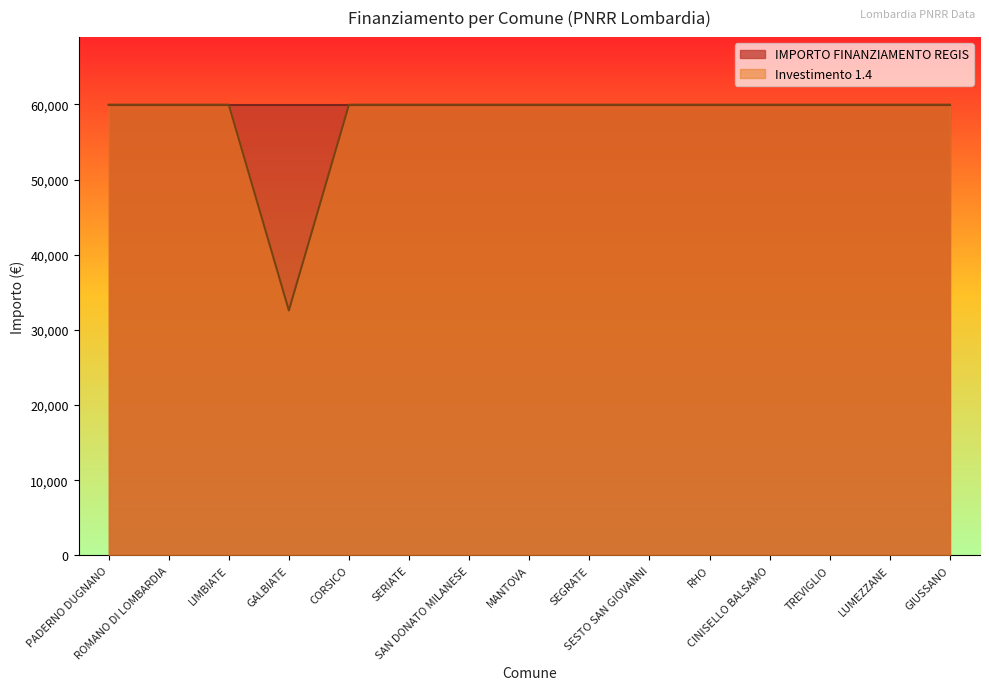

How many interior local valleys (lower than both neighbors) does the data have?

1